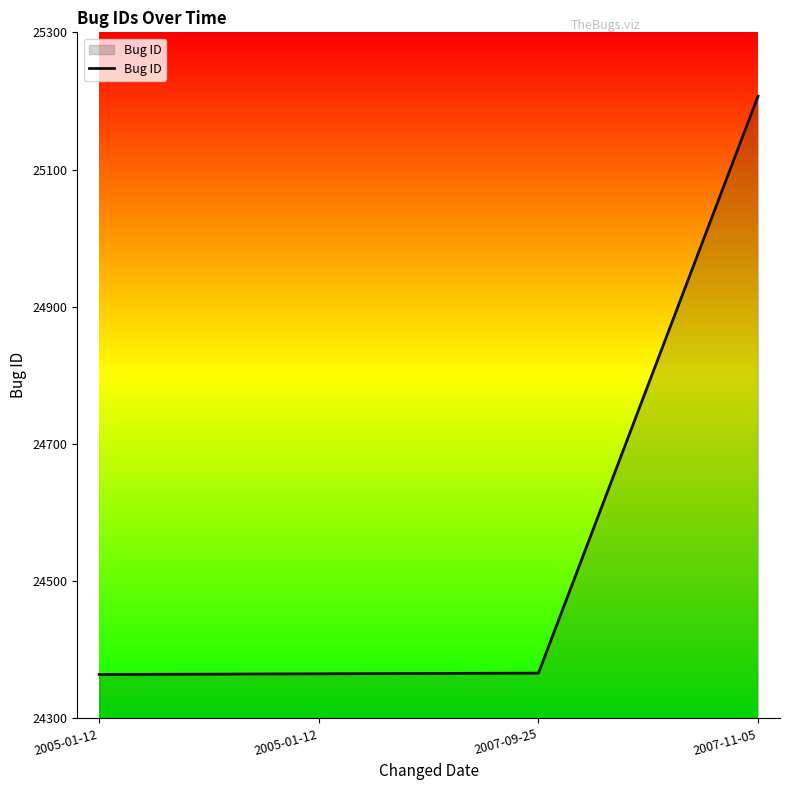

What is the label of the 2nd point from the left?

2005-01-12